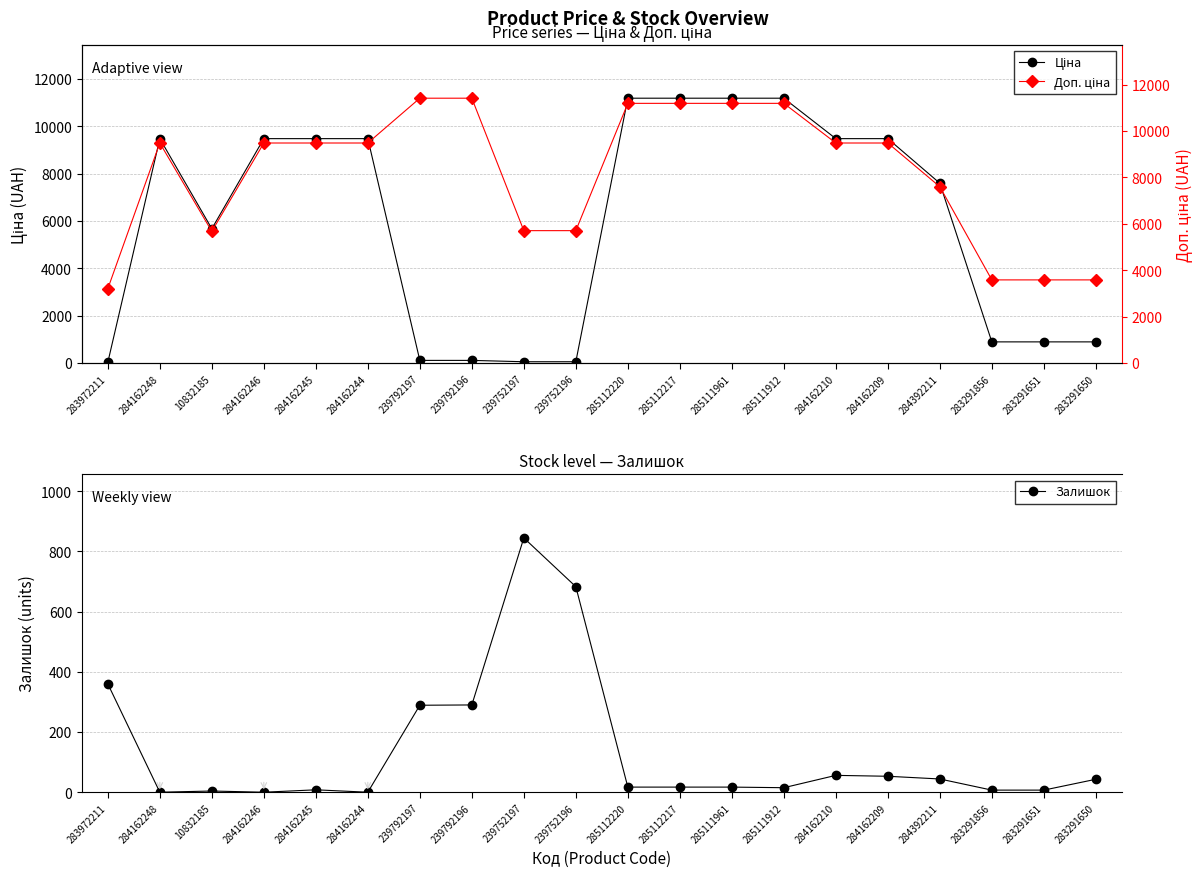

What are all the series names shown in the legend?

Ціна, Залишок, Доп. ціна